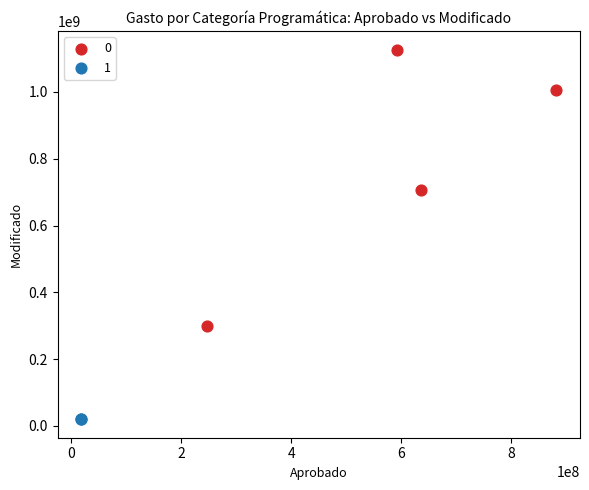

What are all the series names shown in the legend?

0, 1